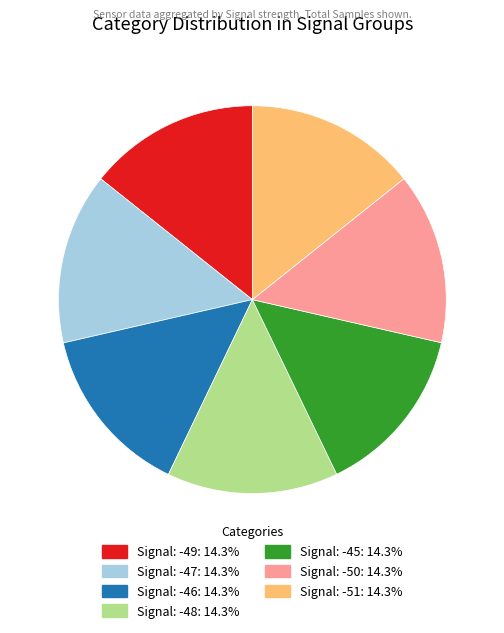

Is Signal: -45 the majority of the pie?

No